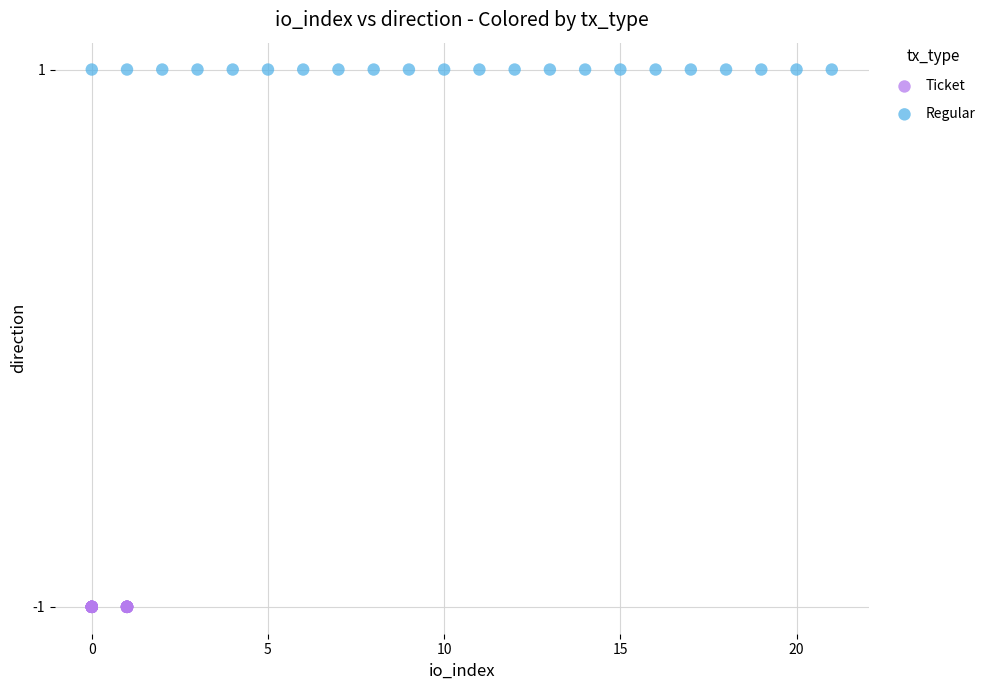

Which series reaches the minimum Y coordinate?

Ticket